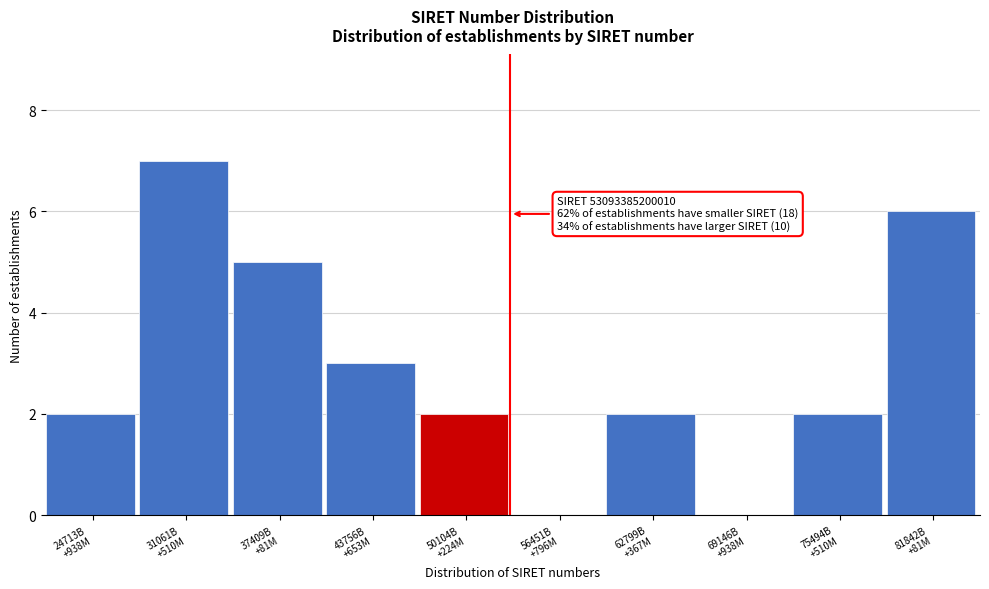

What is the maximum value shown in the chart?

7